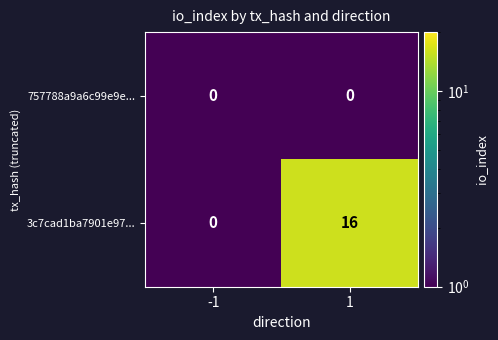

At which category is the sum across all series the highest?

1